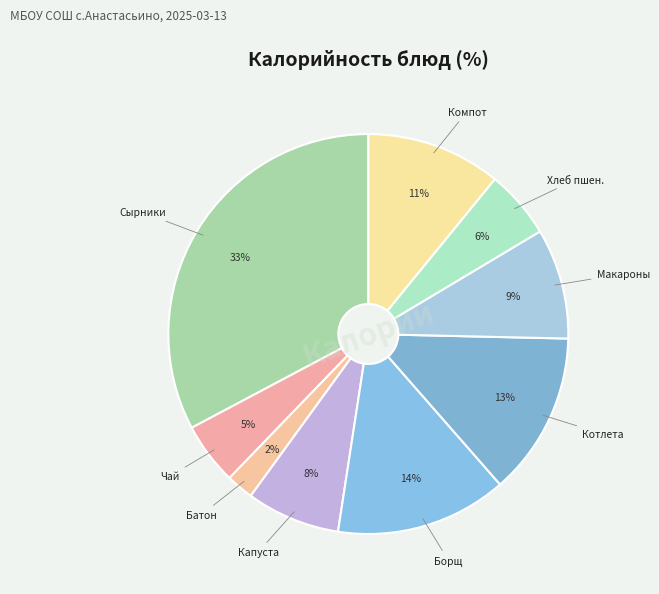

Count the number of slices in the pie.

9